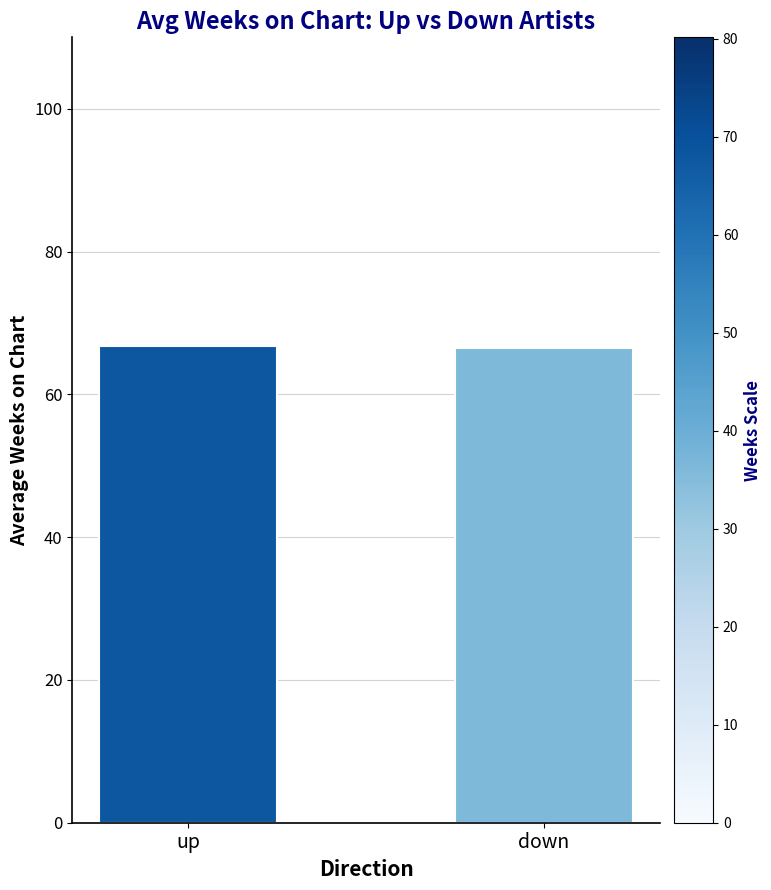

What is the sum of the values at up and down?

133.3